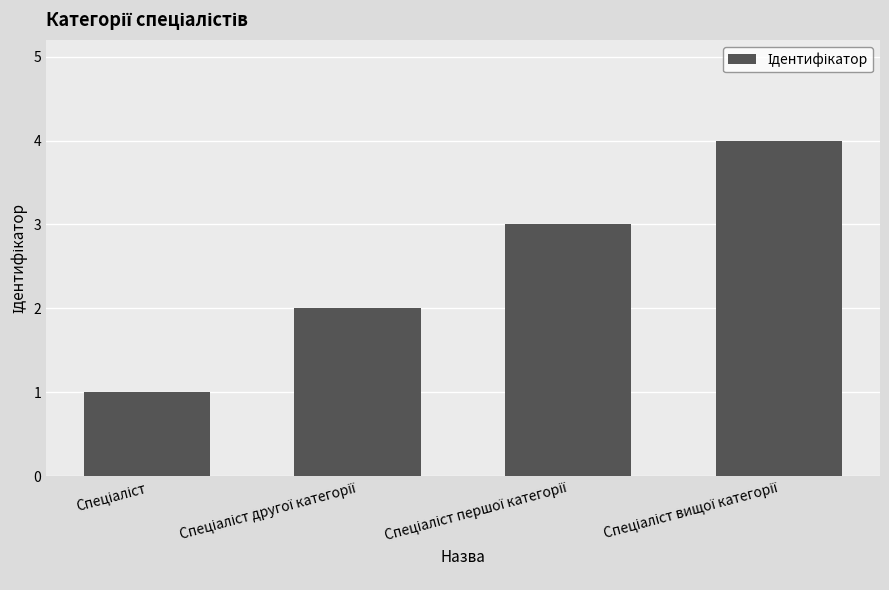

How many values are between 2 and 4?

3